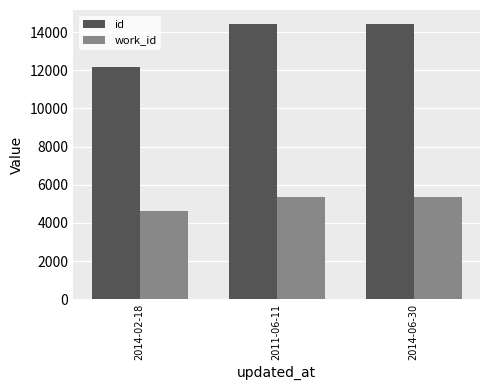

Which series has the largest range (max minus min)?

id